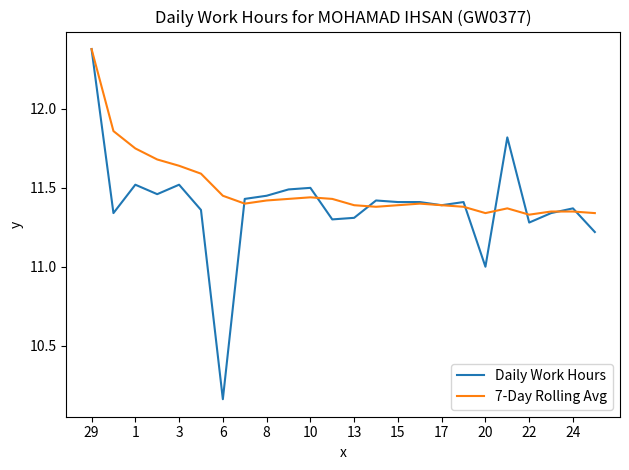

True or false: 7-Day Rolling Avg has more than 0 points higher than both neighbors.

True